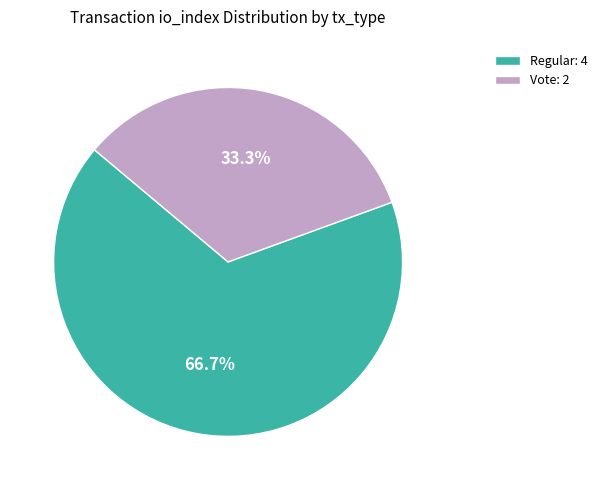

Which slice is the smallest?

Vote: 2